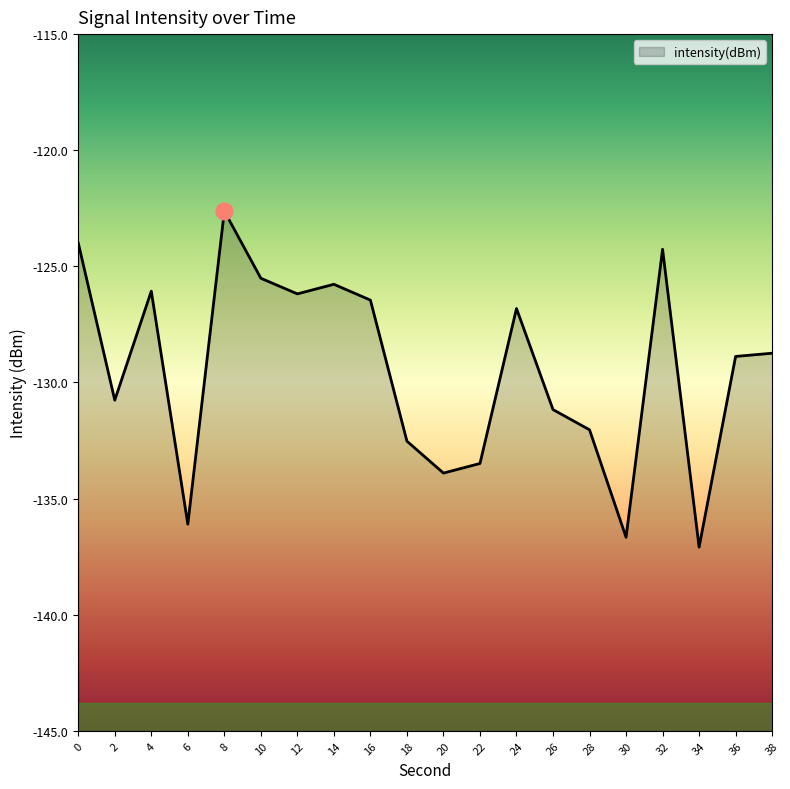

Does the chart have visible grid lines?

No